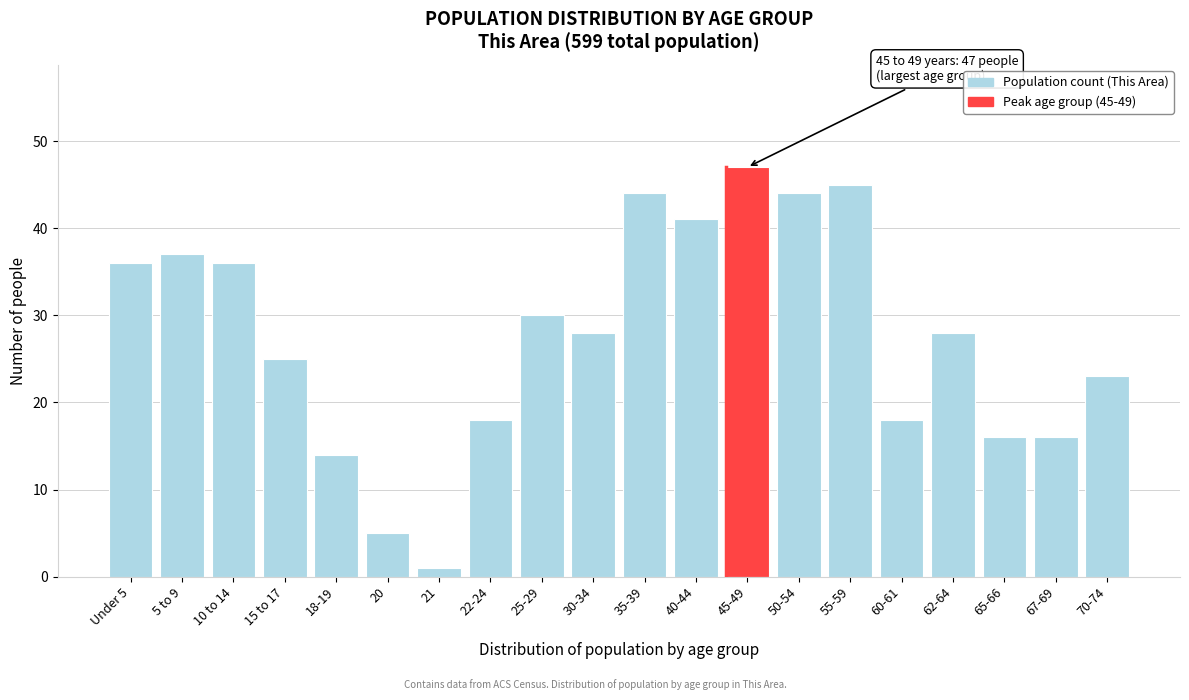

Reading right to left, list all the values displayed in this chart.

70-74=23	67-69=16	65-66=16	62-64=28	60-61=18	55-59=45	50-54=44	45-49=47	40-44=41	35-39=44	30-34=28	25-29=30	22-24=18	21=1	20=5	18-19=14	15 to 17=25	10 to 14=36	5 to 9=37	Under 5=36